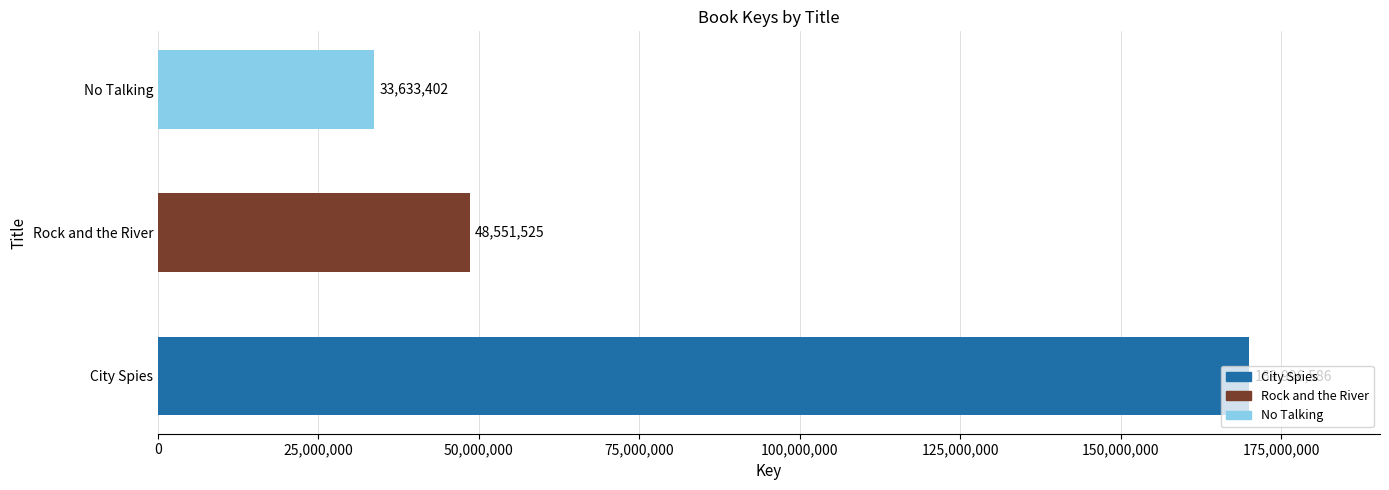

At which label is the value closest to 101814994?

Rock and the River